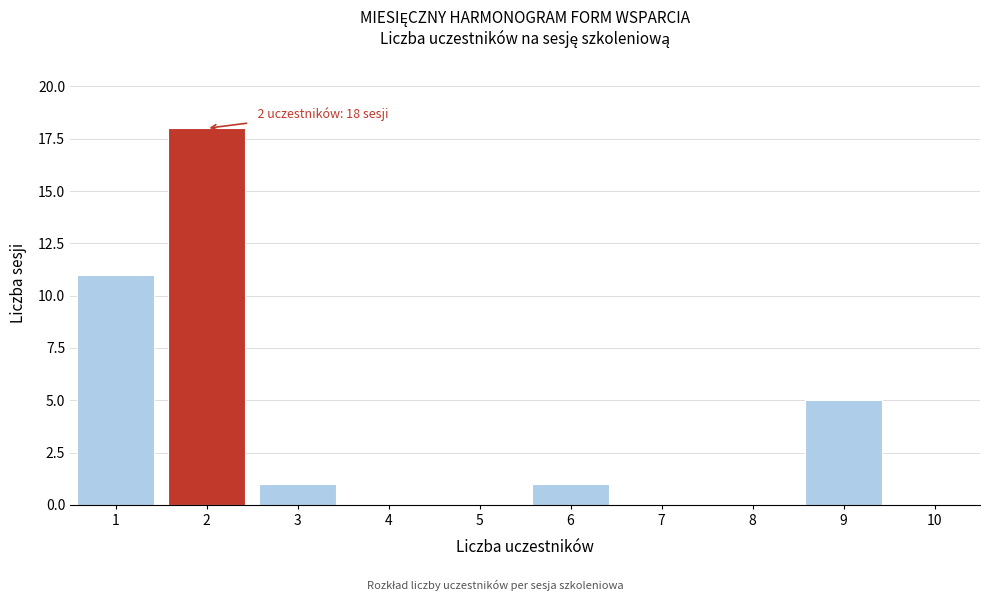

Which range on the x-axis has the tallest bar?

1.5 to 2.5